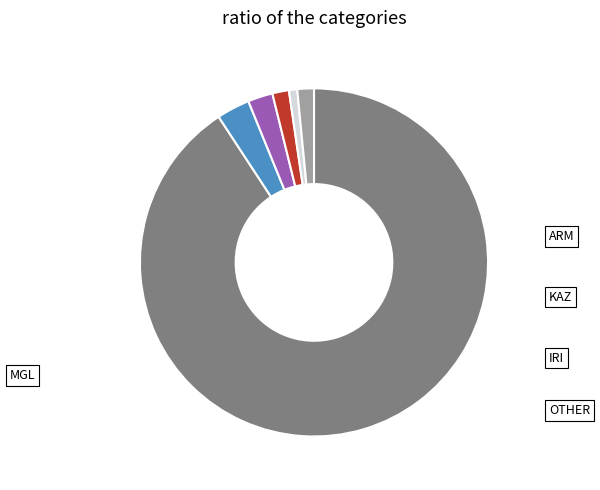

To the nearest percent, what is the combined percentage of KAZ and ARM?

5%